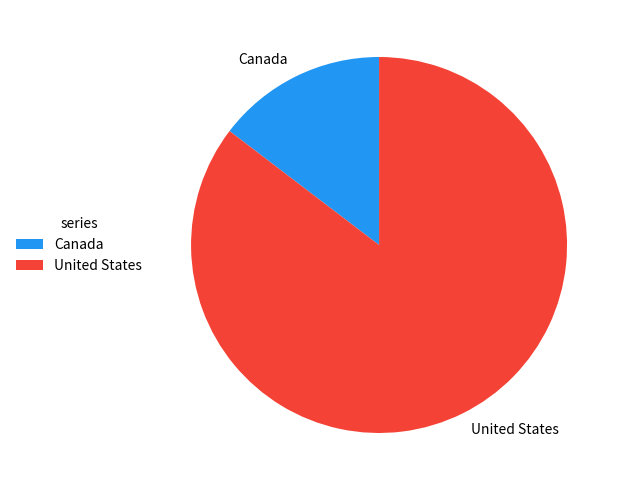

Does Canada represent more than half of the total?

No